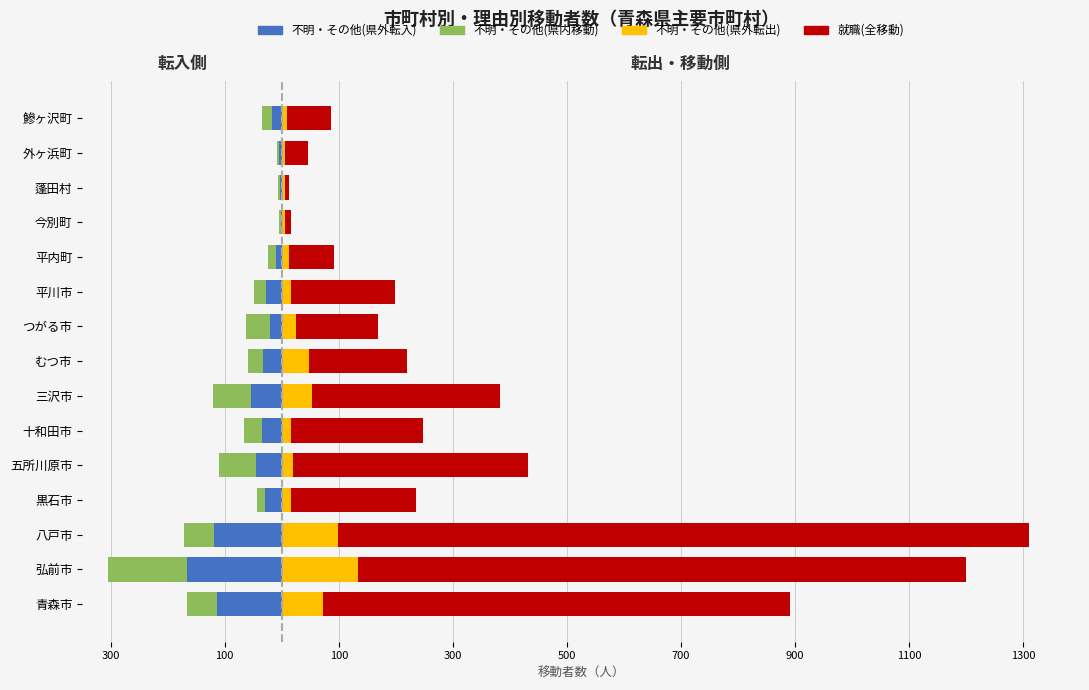

What is the lowest value of the 不明・その他(県内移動) series?

-138